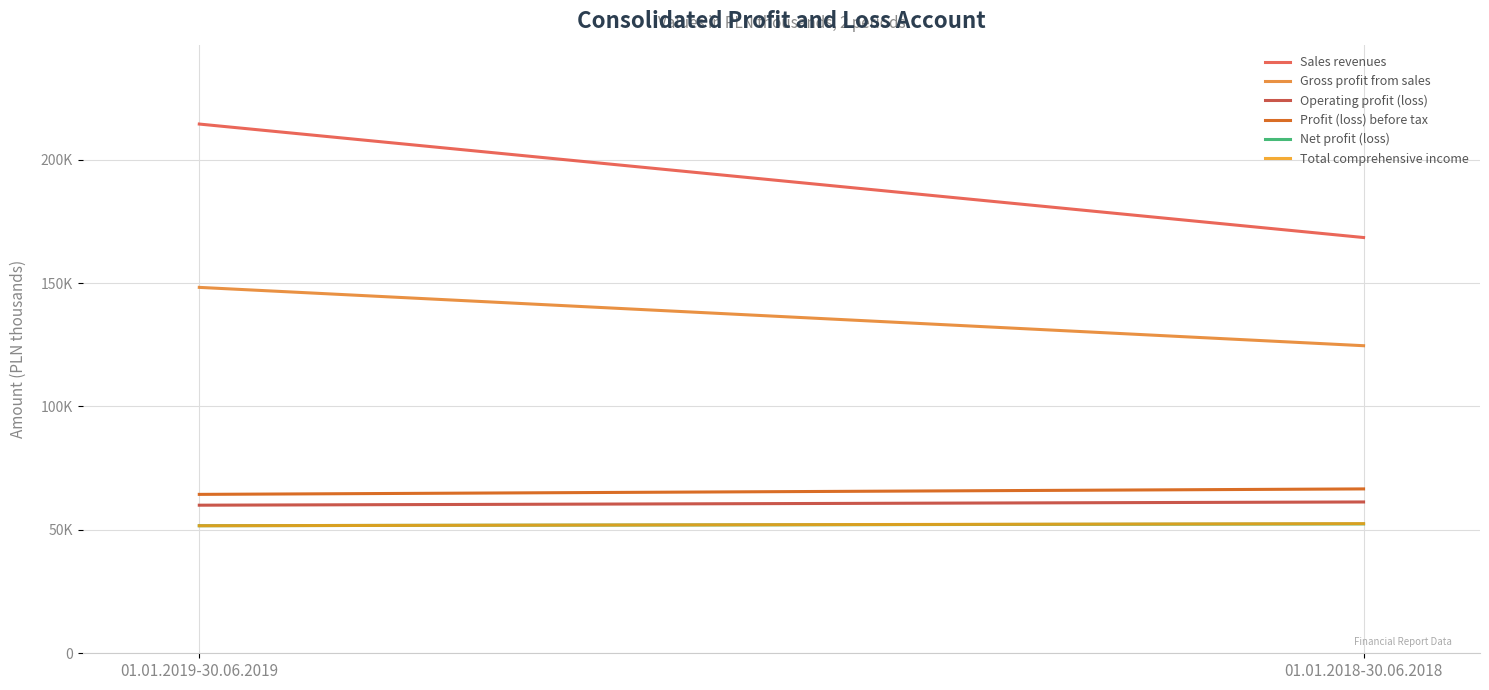

Which has a higher value, 01.01.2018-30.06.2018 or 01.01.2019-30.06.2019?

01.01.2019-30.06.2019